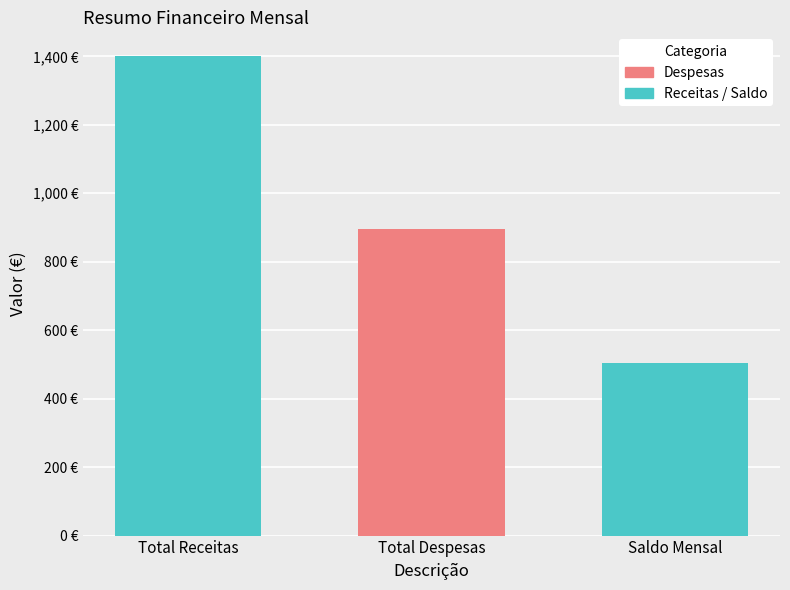

Does the chart contain stacked bars?

No